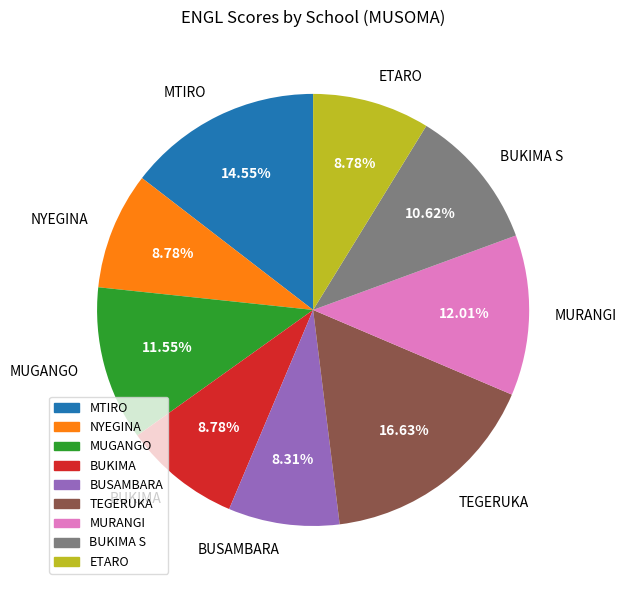

To the nearest percent, what percentage of the pie is MUGANGO?

12%